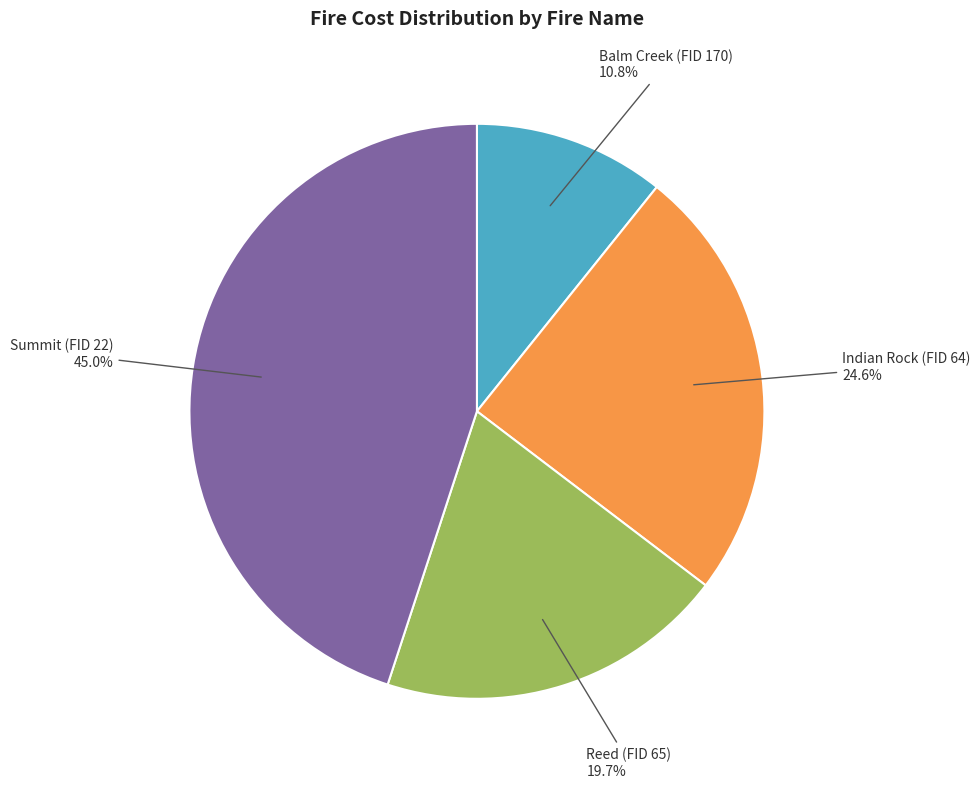

Is there any slice that represents more than half of the pie?

No